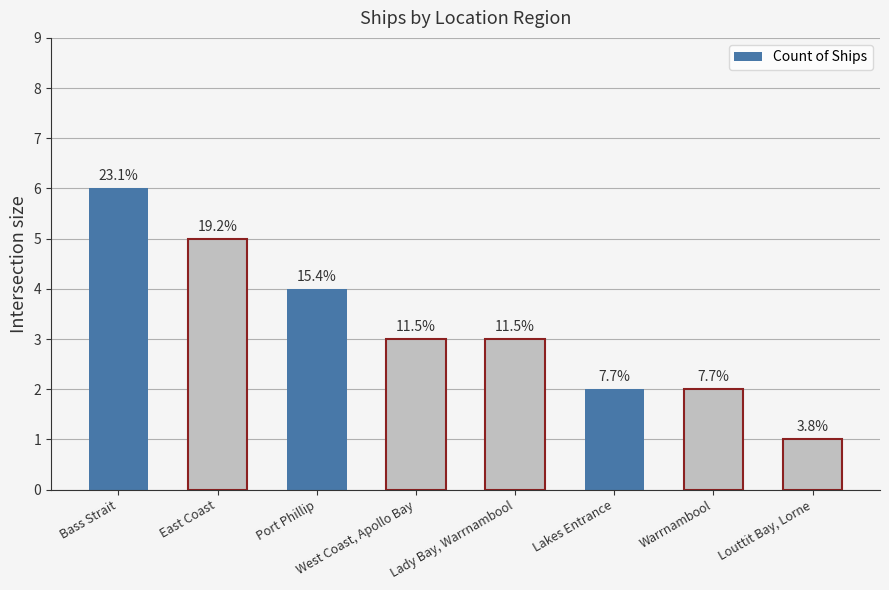

True or false: the data shows 2 at Port Phillip.

False